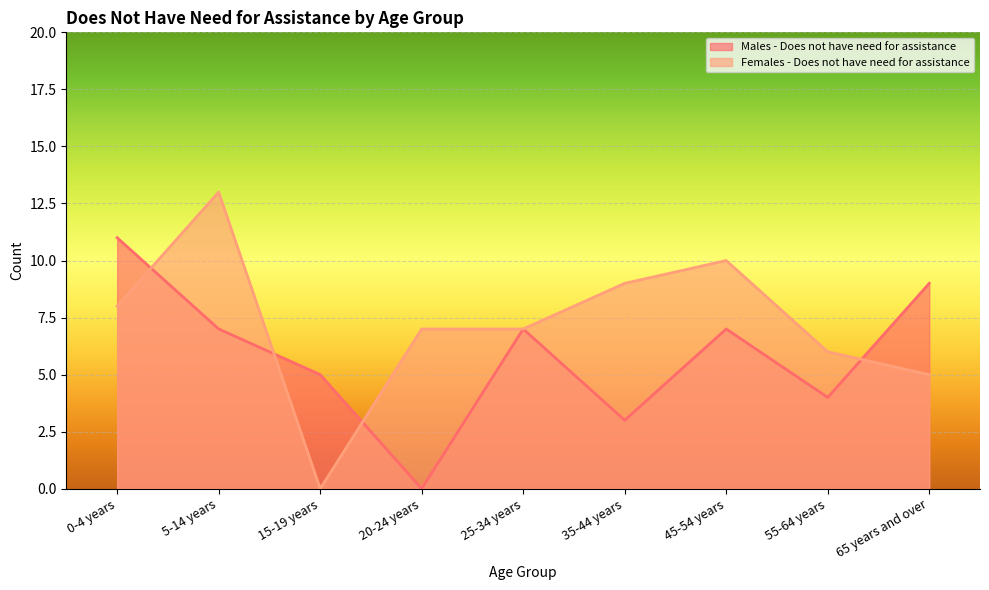

True or false: Females - Does not have need for assistance and Males - Does not have need for assistance cross at least once.

True